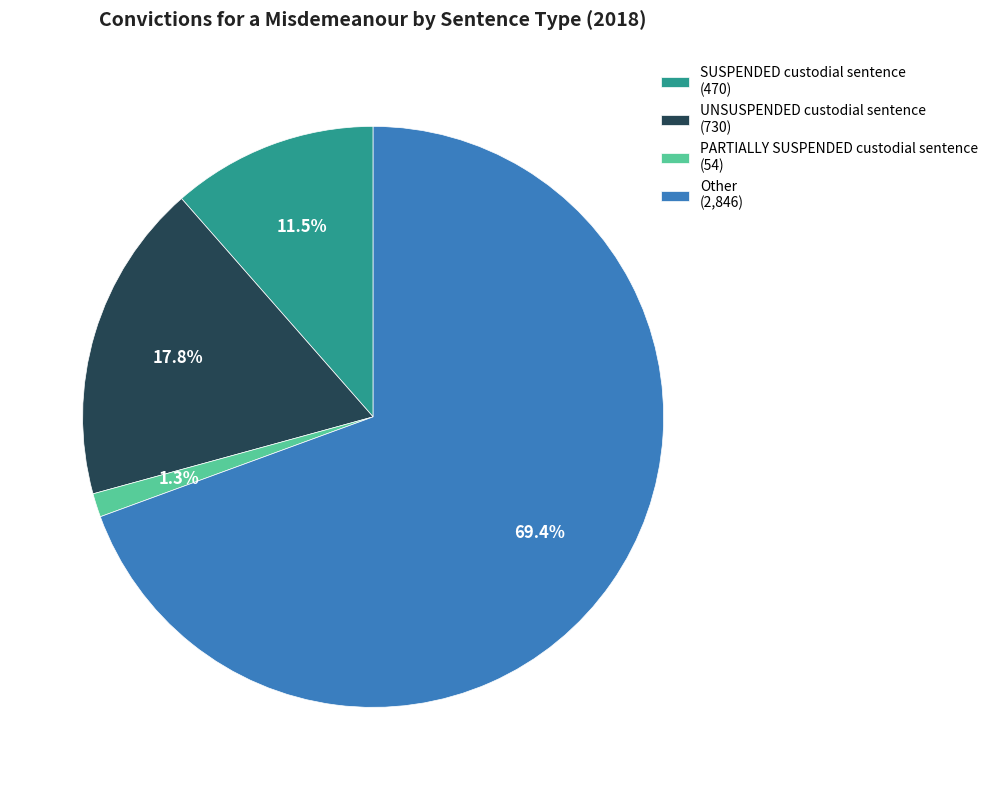

How many slices are in this pie chart?

4